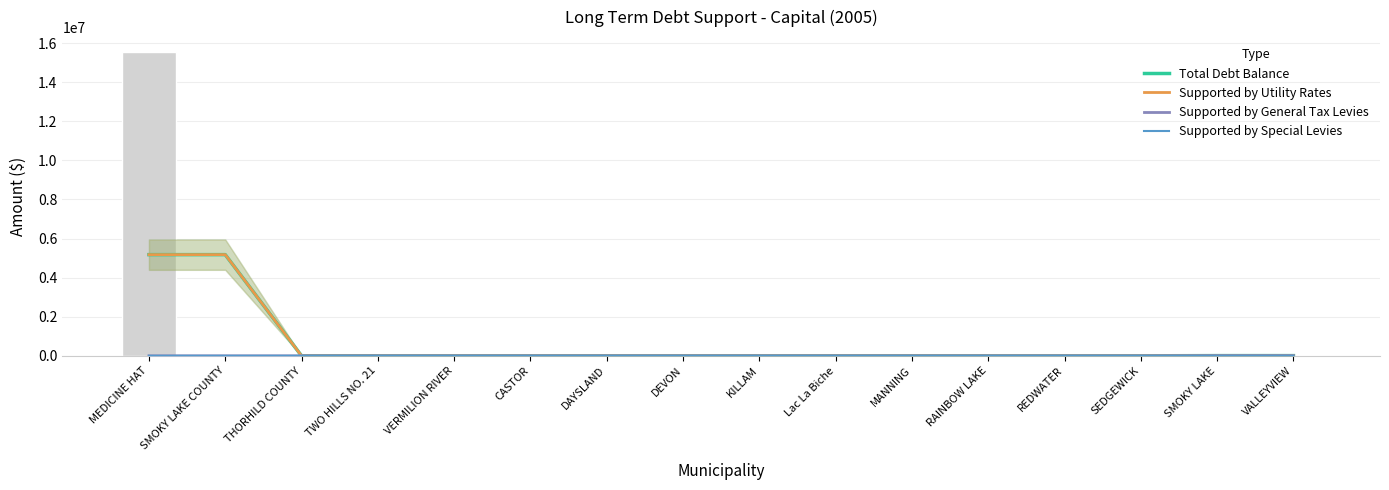

Which series has the largest total across all categories?

Total Debt Balance